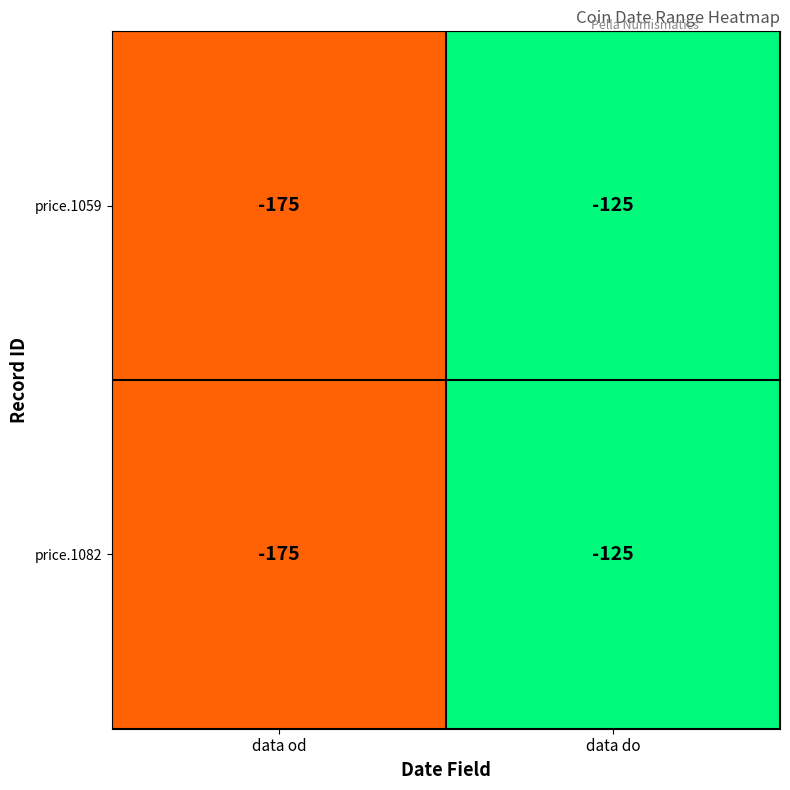

Which label corresponds to the smallest value in the chart?

data od